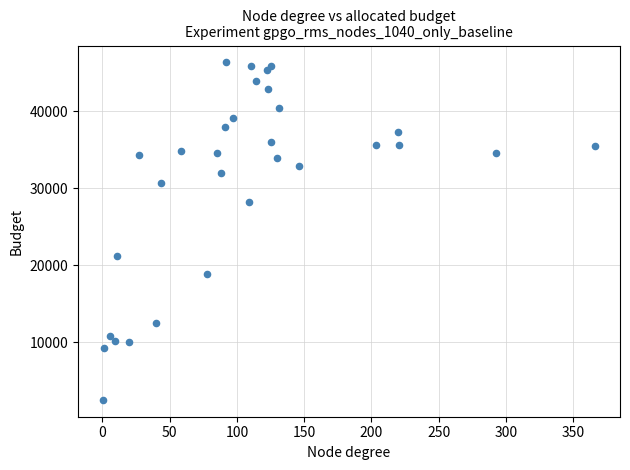

What Y value in the scatter plot is closest to 24408?

21225.0